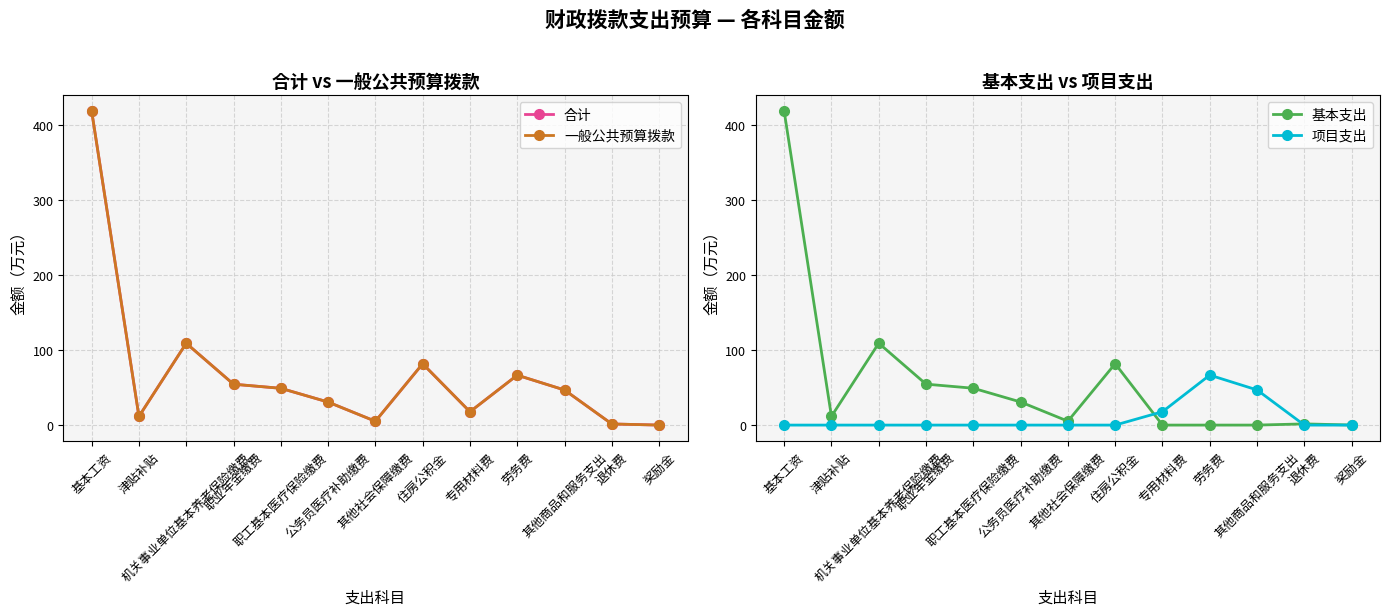

How many lines are shown in the chart?

4